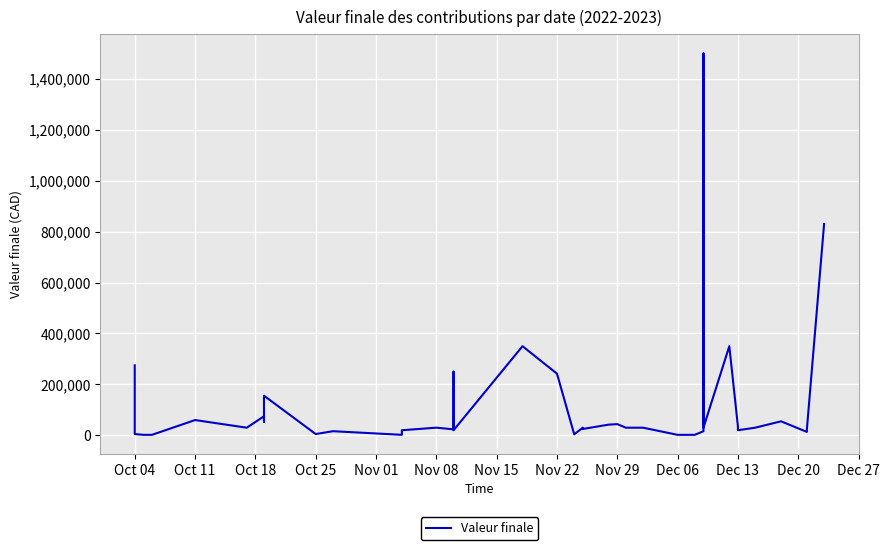

The chart shows a value of 3587 at Oct 18. True or false?

False